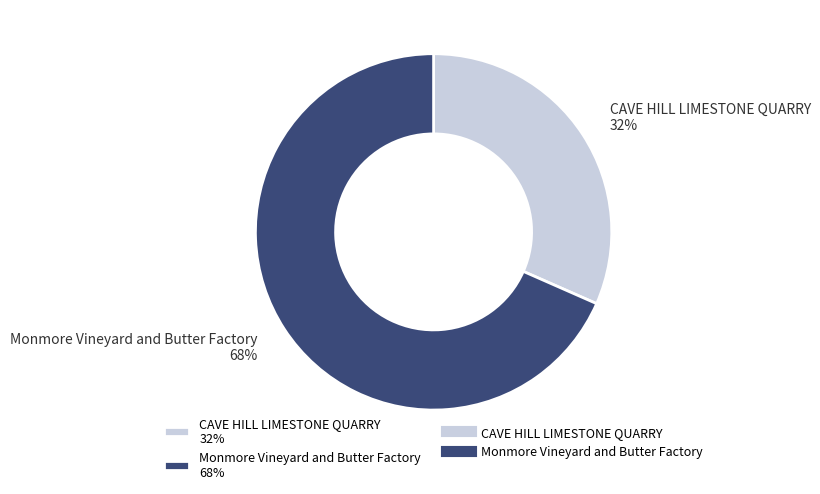

Approximately how many times larger is the value at CAVE HILL LIMESTONE QUARRY compared to Monmore Vineyard and Butter Factory?

0.5